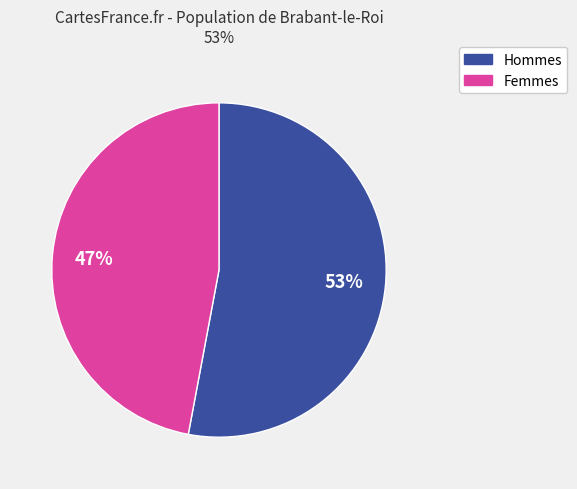

To the nearest percent, what is the difference between the largest and smallest slice percentages?

6%